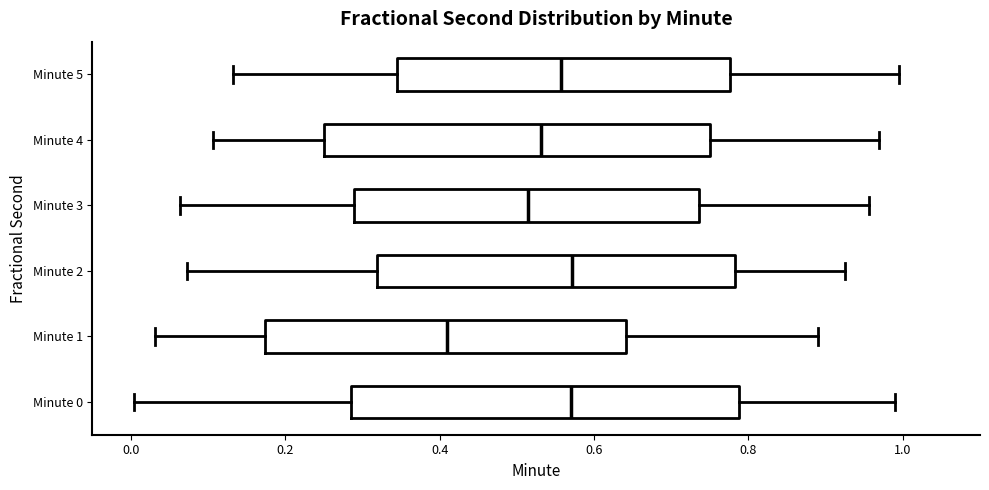

Reading bottom to top, read every box against the x-axis: the position of its median line, the range the box covers, and the ends of its whiskers. The values are not printed on the chart, so give them approximately, as read against the axis.

Minute 0: median 0.58, box 0.28 to 0.78, whiskers 0.00 to 1.00
Minute 1: median 0.40, box 0.18 to 0.64, whiskers 0.04 to 0.90
Minute 2: median 0.58, box 0.32 to 0.78, whiskers 0.08 to 0.92
Minute 3: median 0.52, box 0.28 to 0.74, whiskers 0.06 to 0.96
Minute 4: median 0.54, box 0.24 to 0.74, whiskers 0.10 to 0.96
Minute 5: median 0.56, box 0.34 to 0.78, whiskers 0.14 to 1.00